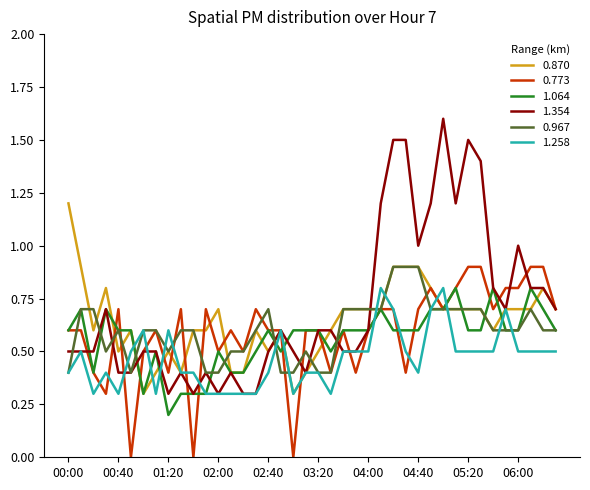

What is the average value of the 1.354 series?

0.7